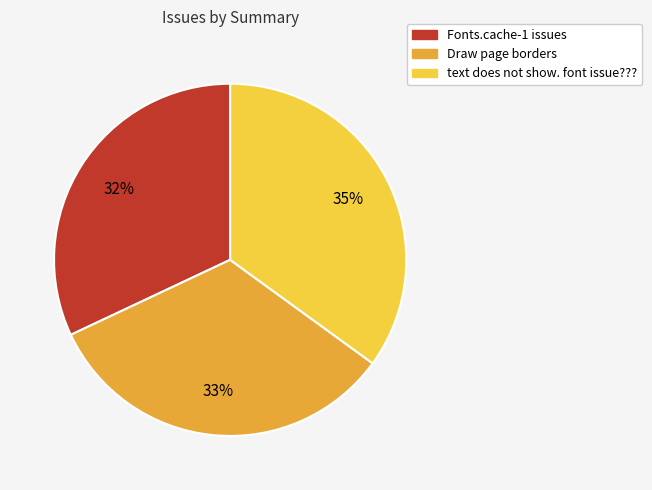

True or false: Draw page borders accounts for 33% of the total.

True